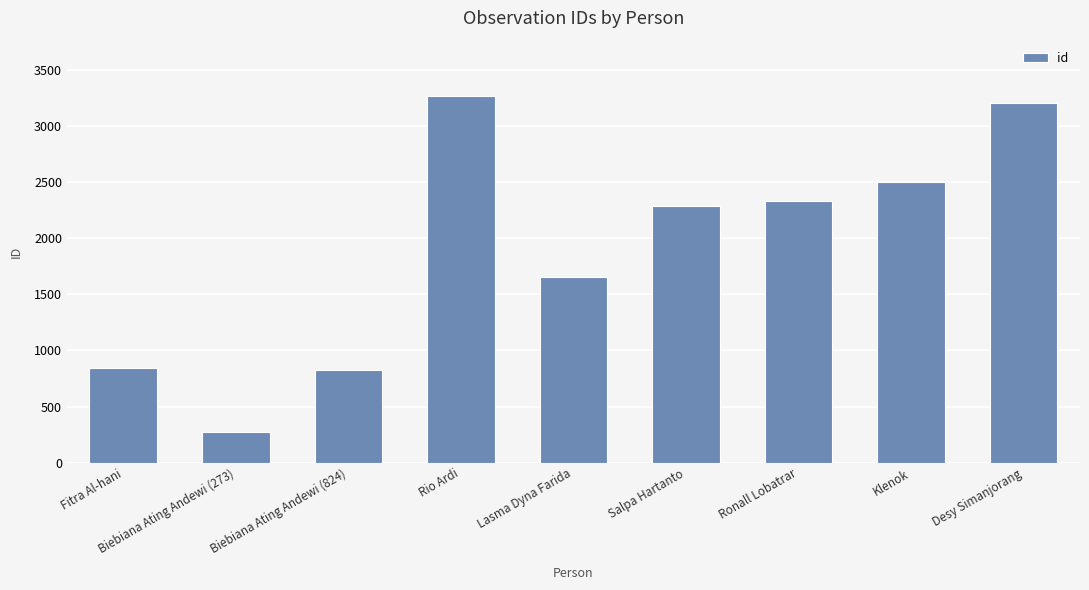

Are the bars grouped side by side (vs. stacked)?

No